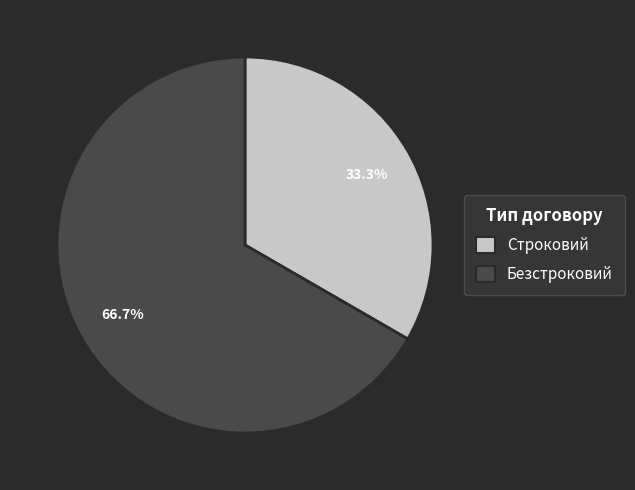

What is the largest slice in the pie chart?

Безстроковий